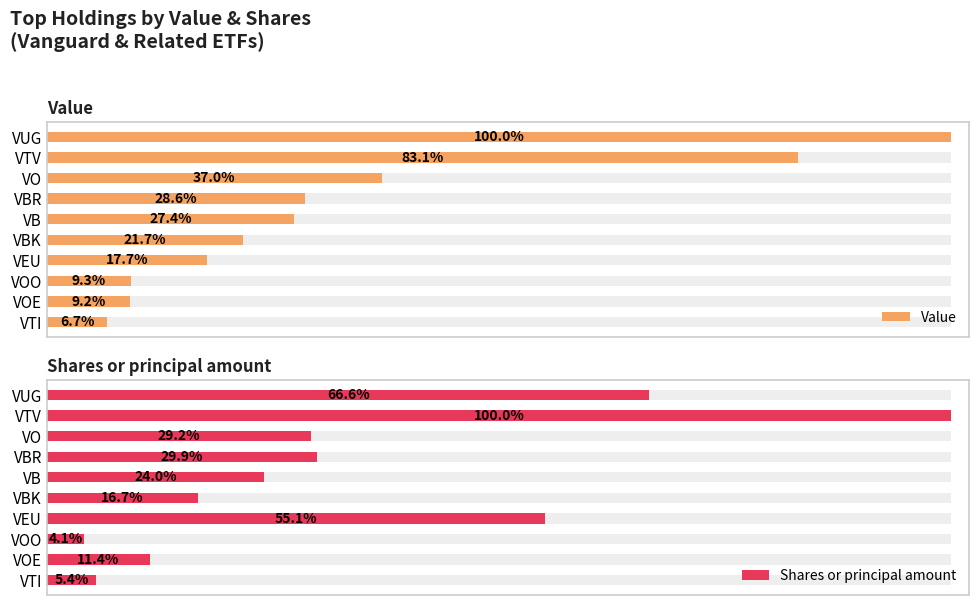

Does the chart contain any negative values?

No